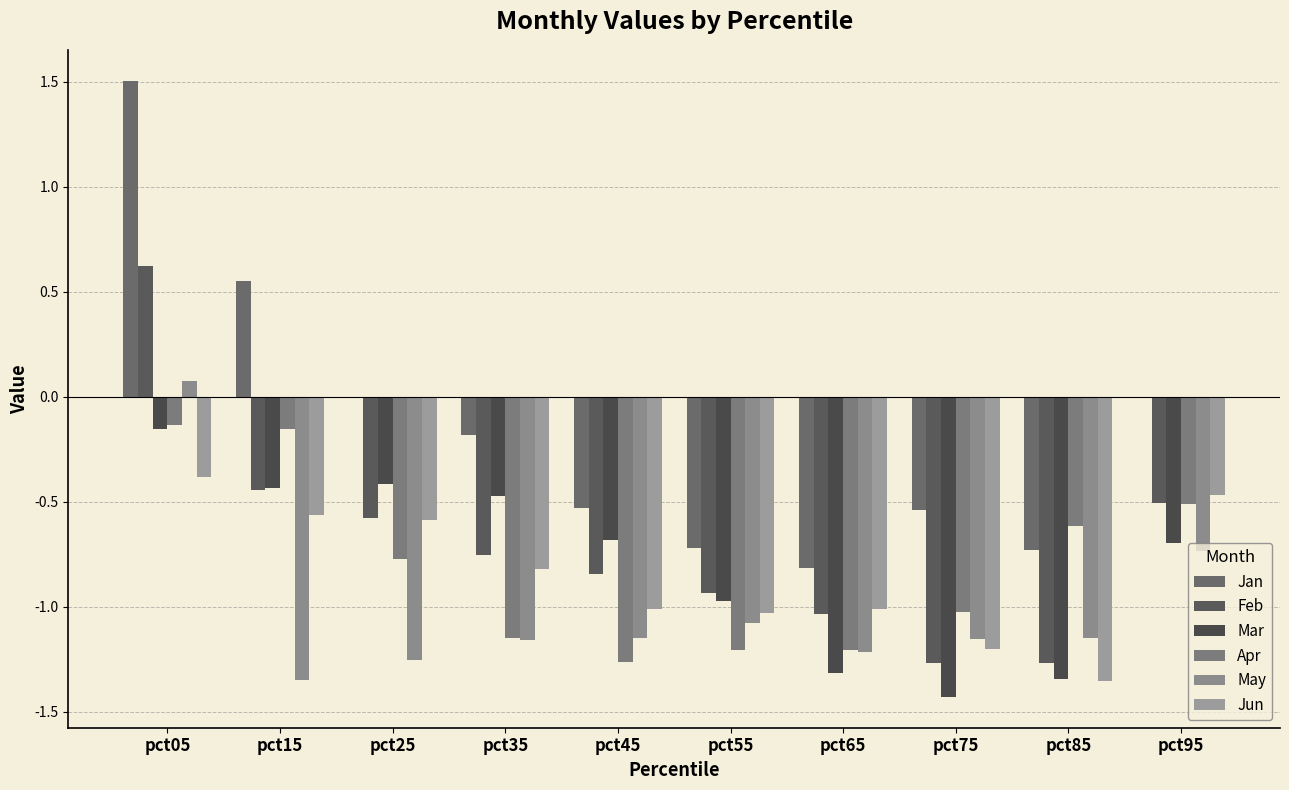

Is the value of Apr at pct05 greater than the value of Jan at pct15?

No